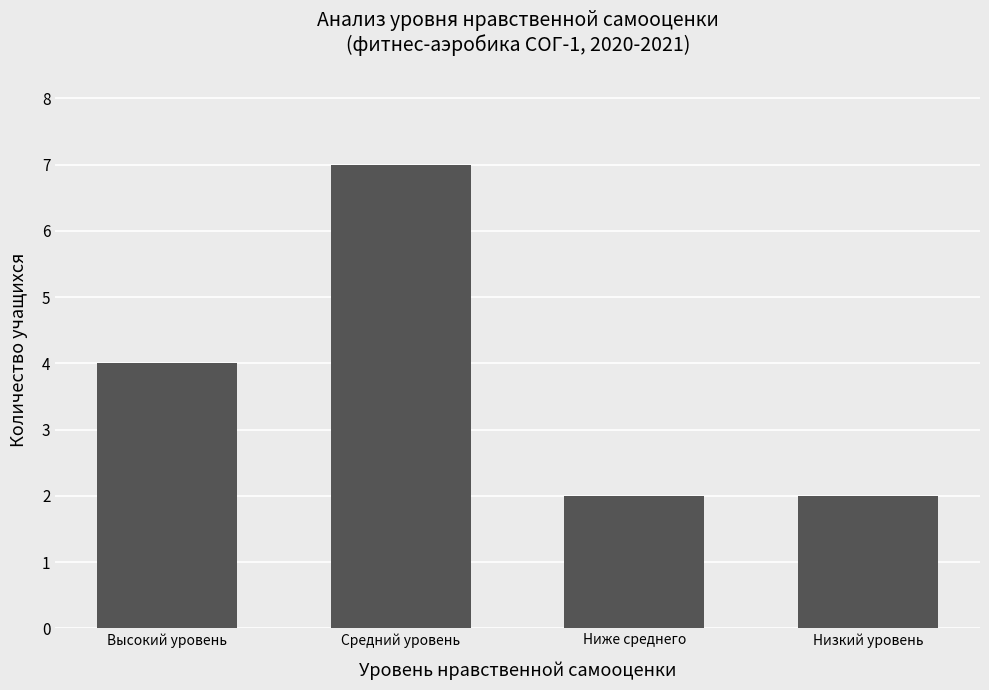

What is the value of the 1st bar from the left?

4